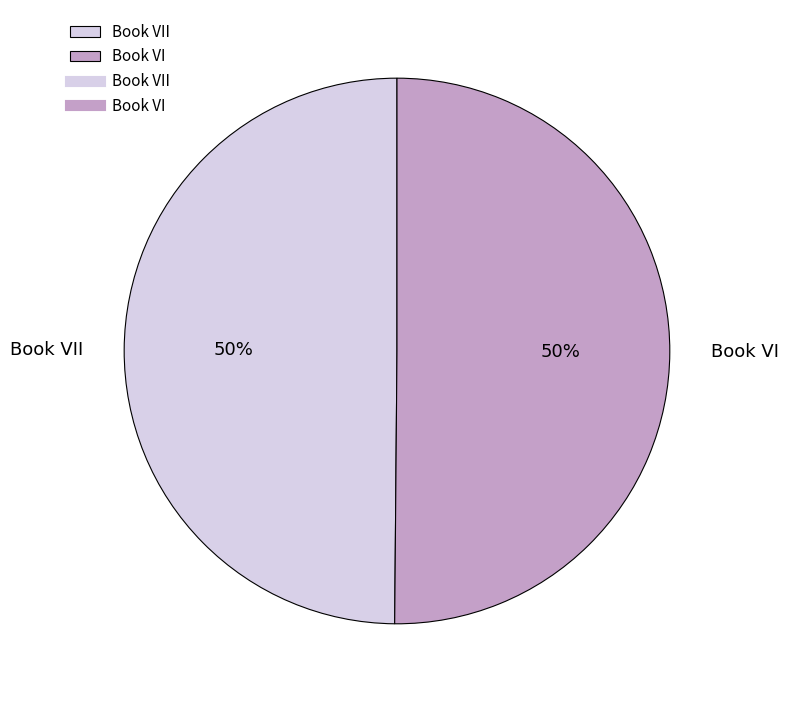

To the nearest percent, what percentage of the pie is Book VI?

50%